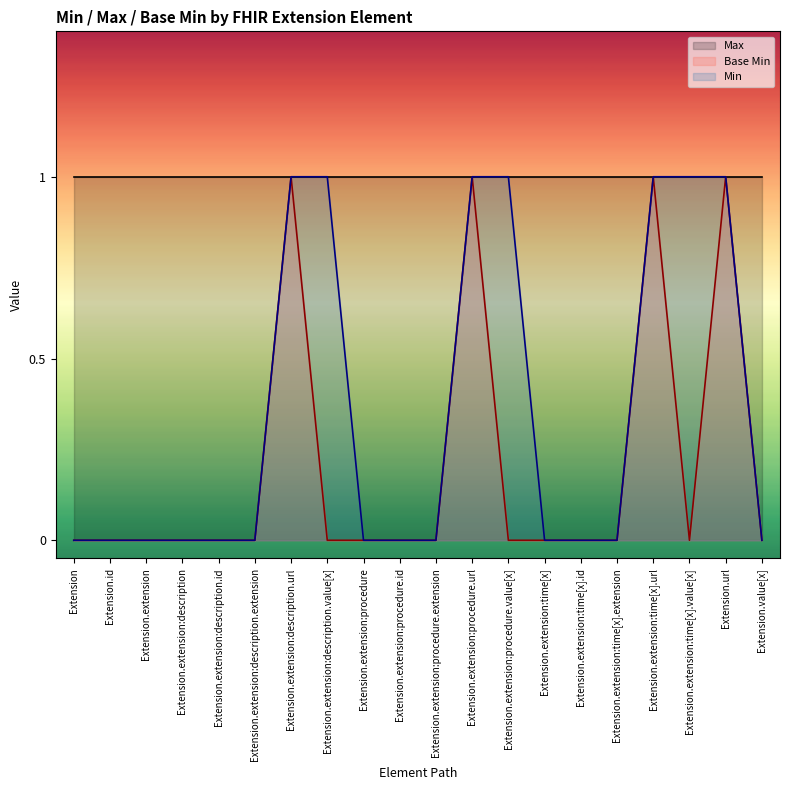

Which label corresponds to the largest value in the chart?

Extension